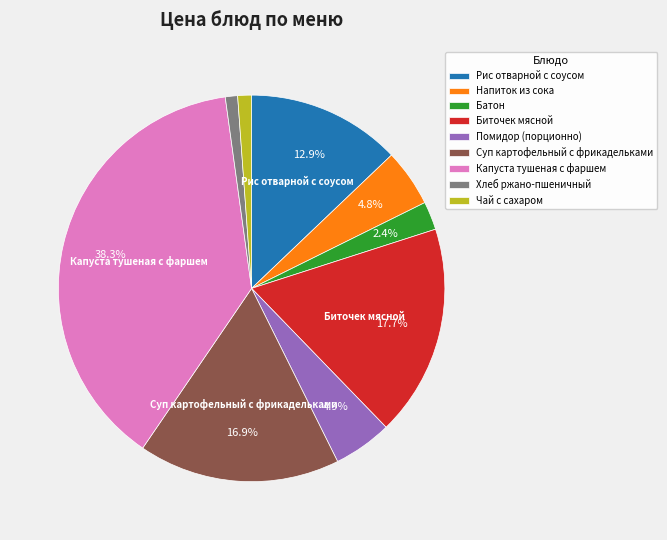

What percentage do Суп картофельный с фрикадельками and Рис отварной с соусом together represent?

29.8%